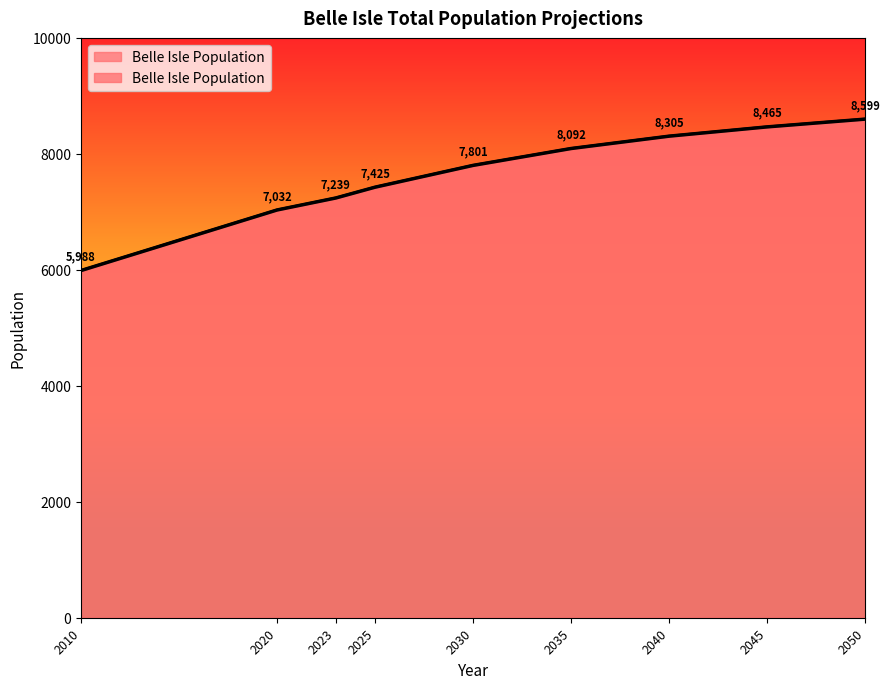

What is the change in value from 2025 to 2045?

+1040